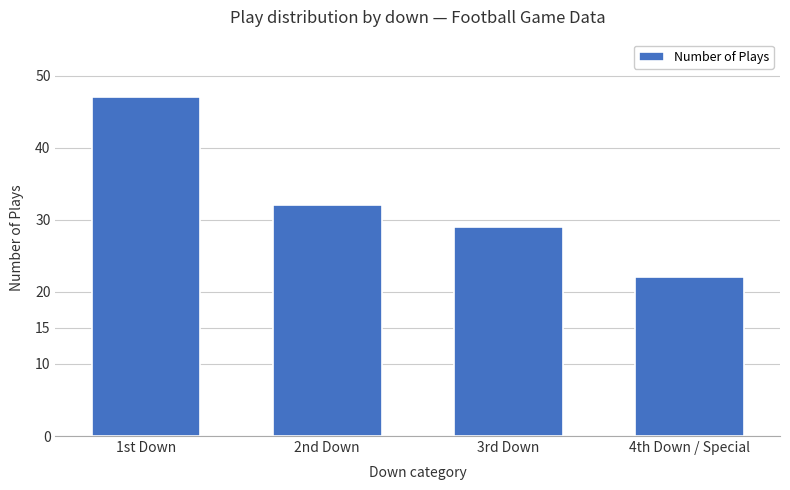

How many values are below 32?

2